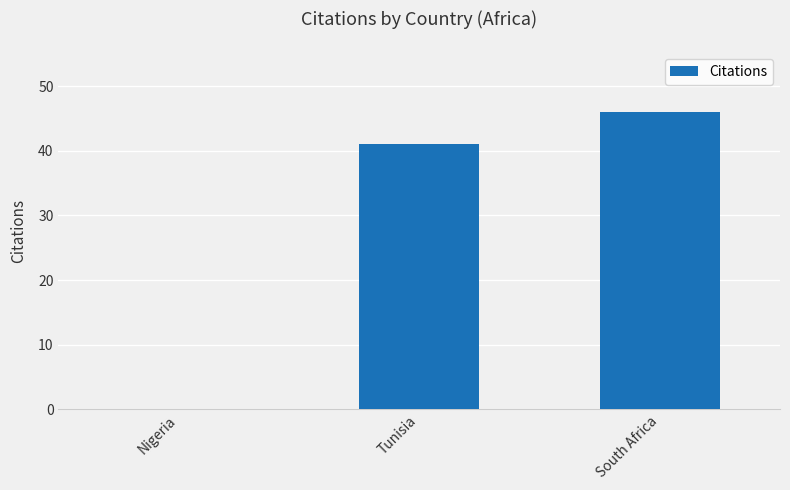

What is the difference between the values at Nigeria and South Africa?

46